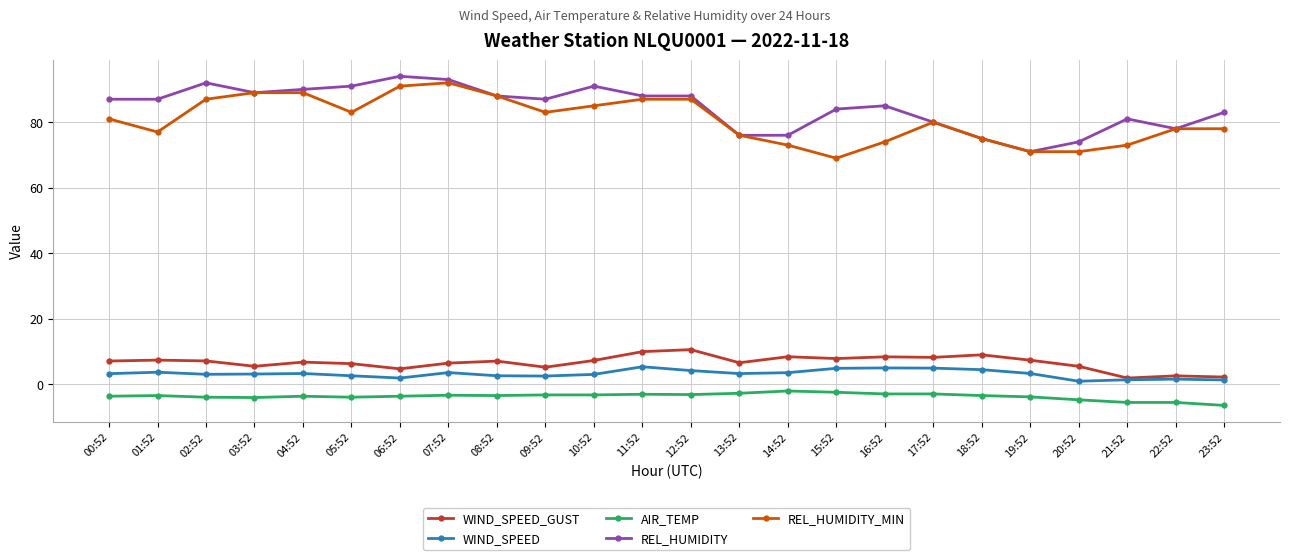

Is the value of WIND_SPEED at 05:52 greater than the value of REL_HUMIDITY at 15:52?

No